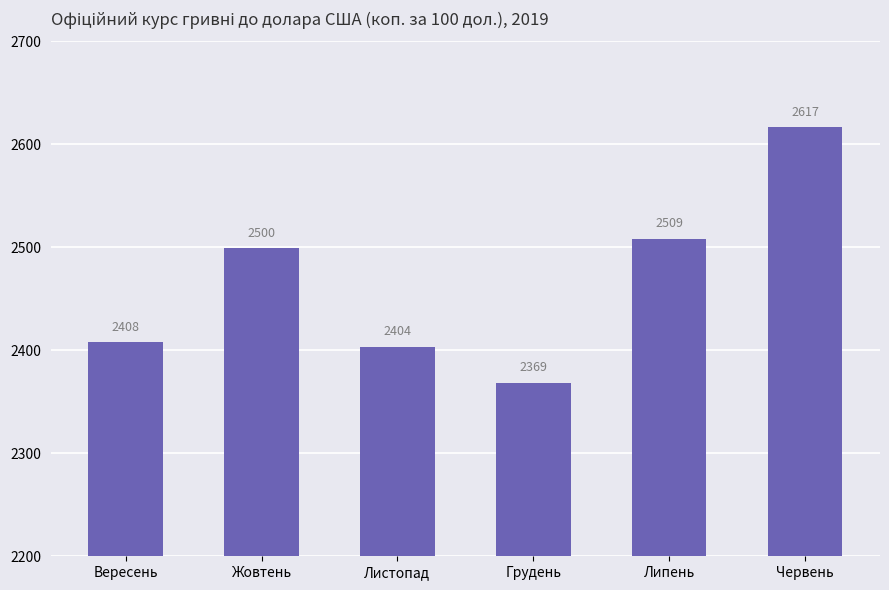

What is the difference between the maximum and minimum values?

248.0